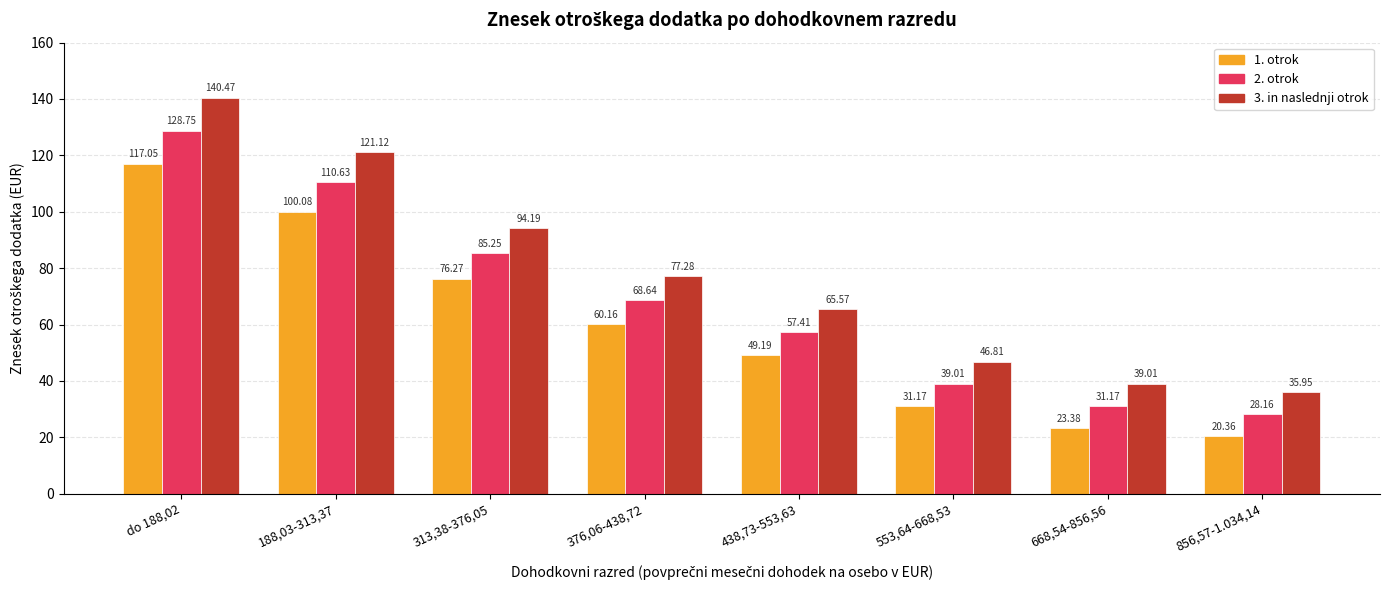

Which series changed the most between 313,38-376,05 and 438,73-553,63?

3. in naslednji otrok